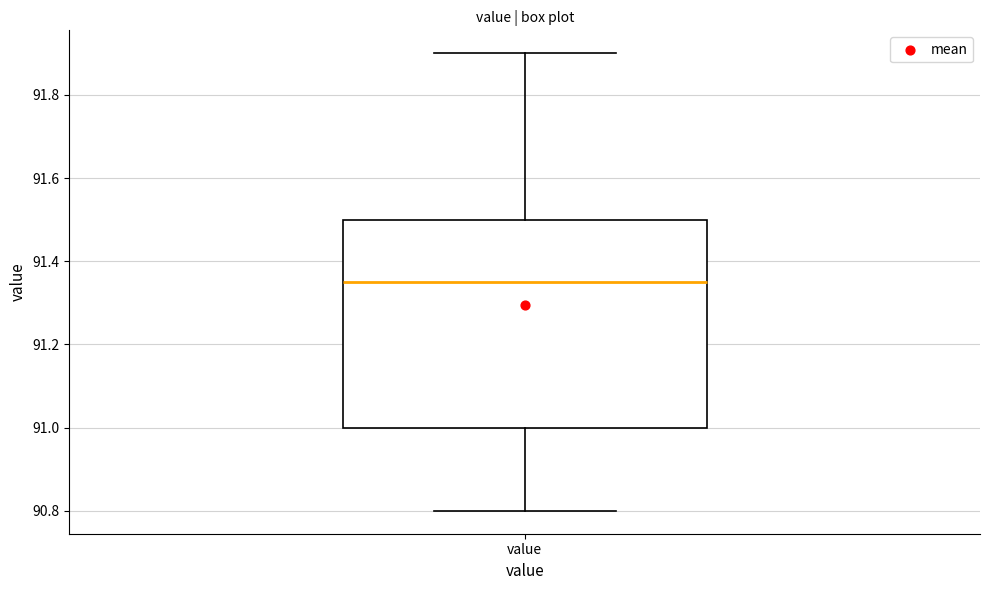

Transcribe this box plot: give where the median line is, the range the box spans, and where the two whiskers end, as read against the y-axis. The values are not printed on the chart, so give them approximately, as read against the axis.

median 91.36, box 91.00 to 91.50, whiskers 90.80 to 91.90